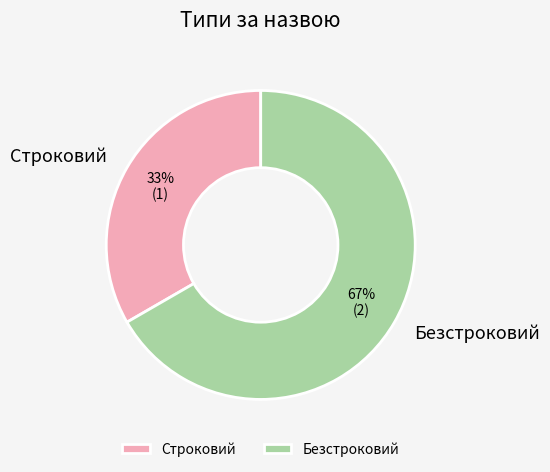

What percentage is the Строковий slice, to the nearest percent?

33%